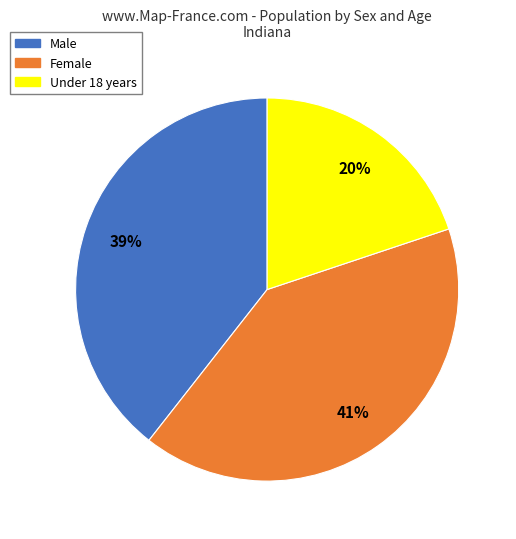

Is there any slice that represents more than half of the pie?

No